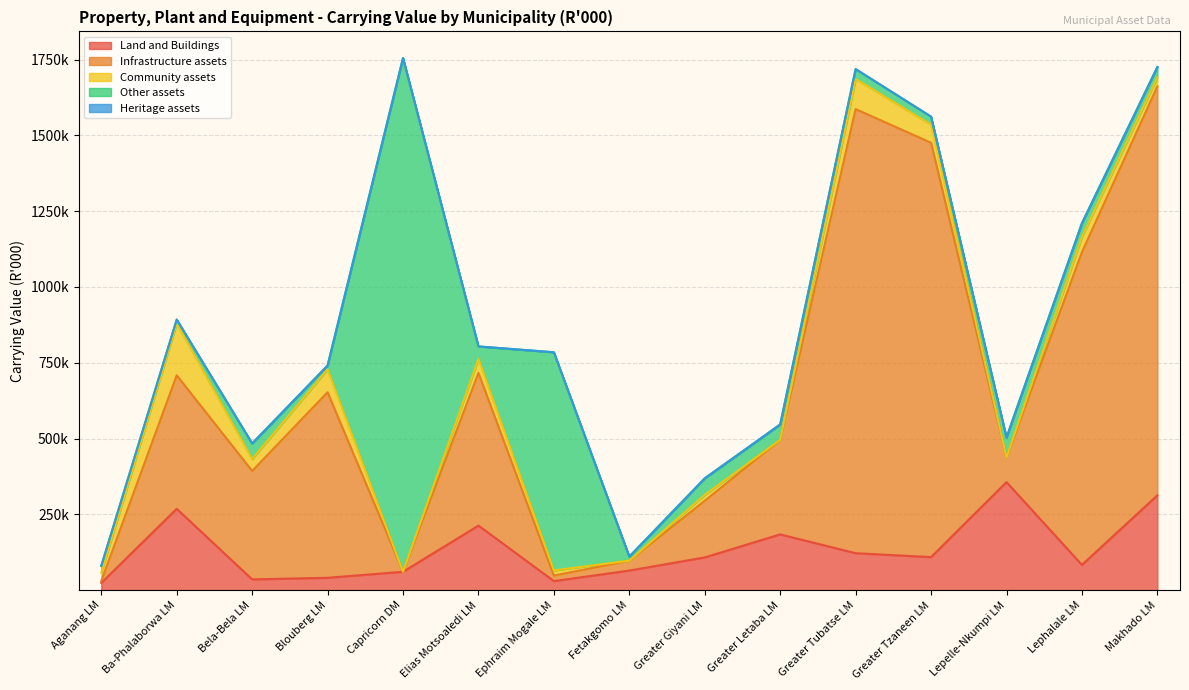

What is the average value of the Heritage assets series?

216